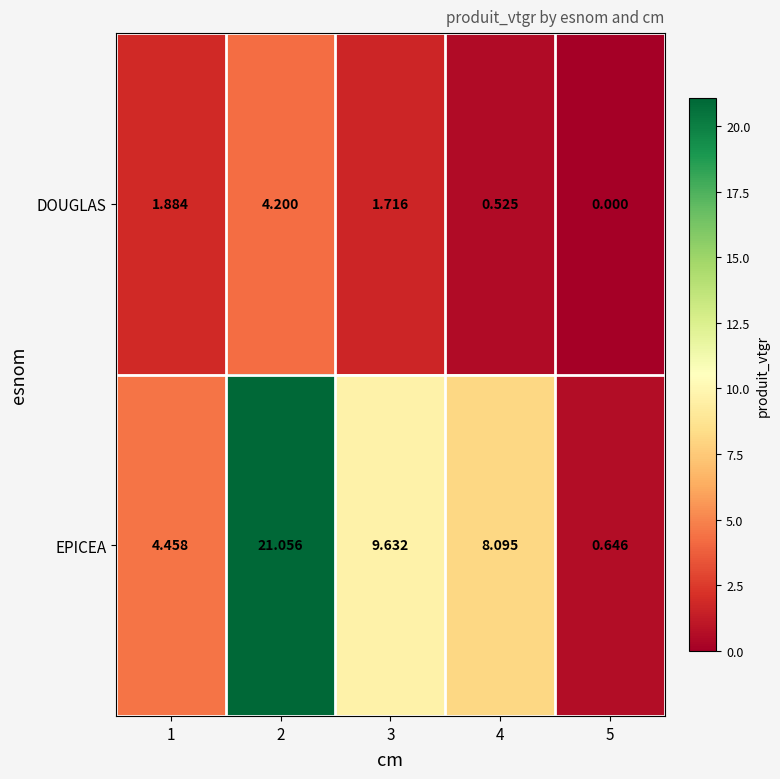

Rank the series at 1 from highest to lowest value.

EPICEA, DOUGLAS